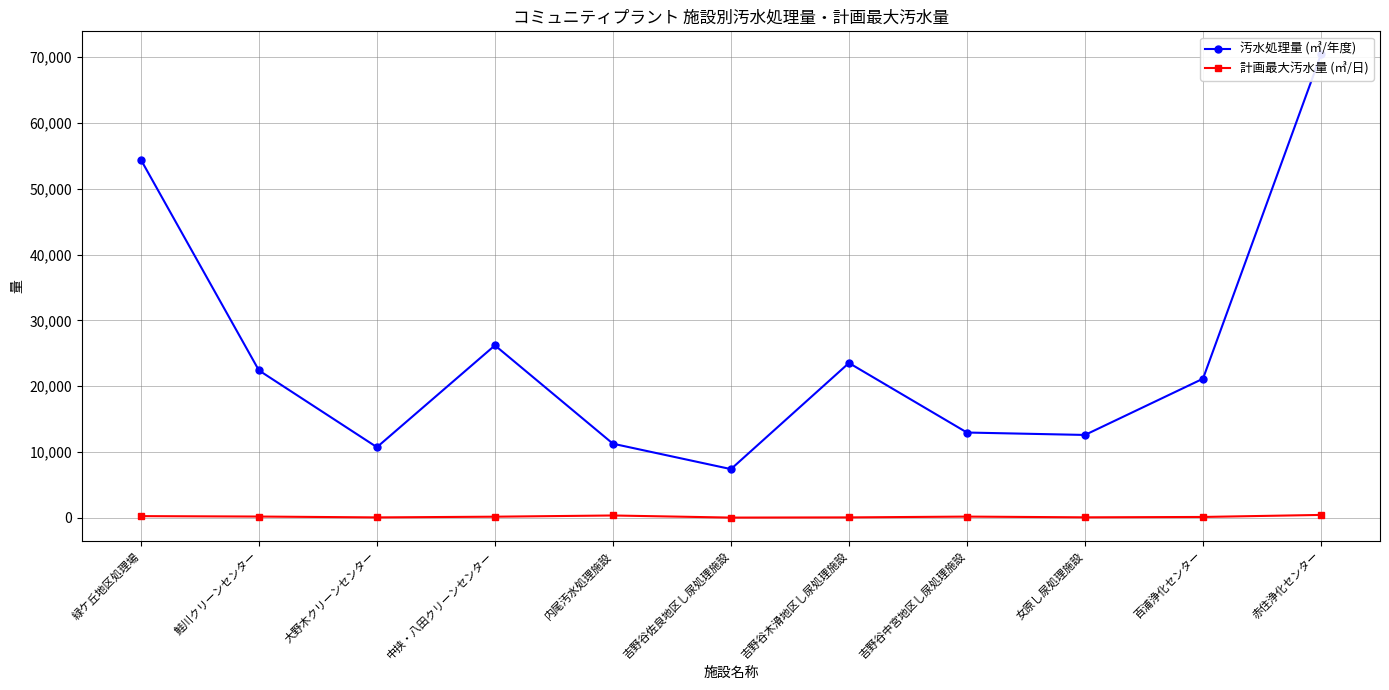

At 吉野谷中宮地区し尿処理施設, list the series in order from smallest to largest.

計画最大汚水量 (㎥/日), 汚水処理量 (㎥/年度)